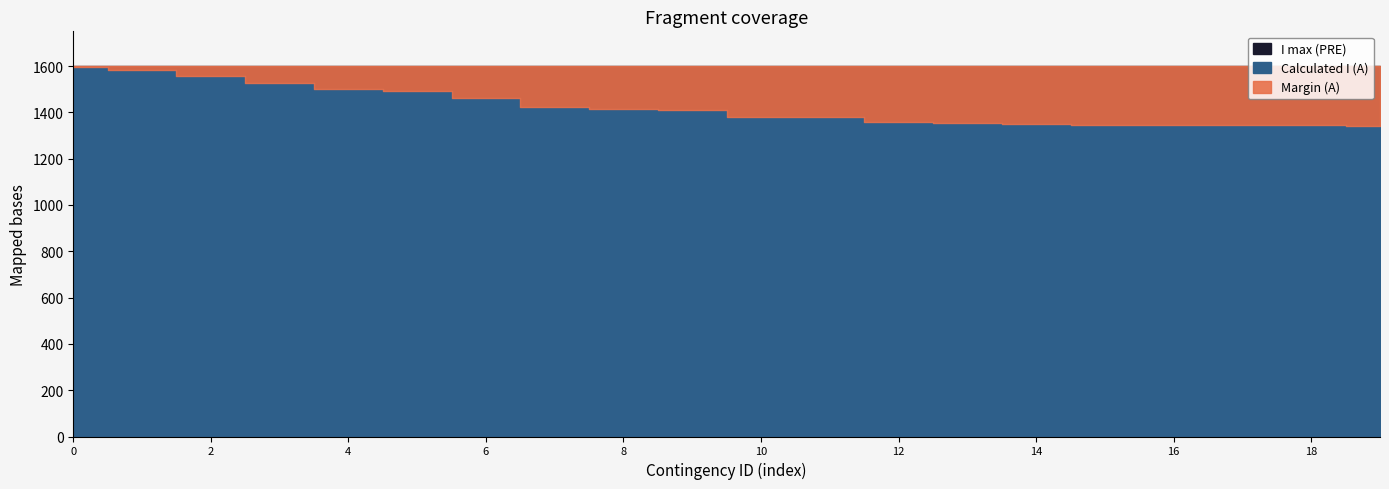

True or false: I max (PRE) and Calculated I (A) intersect in this chart.

False